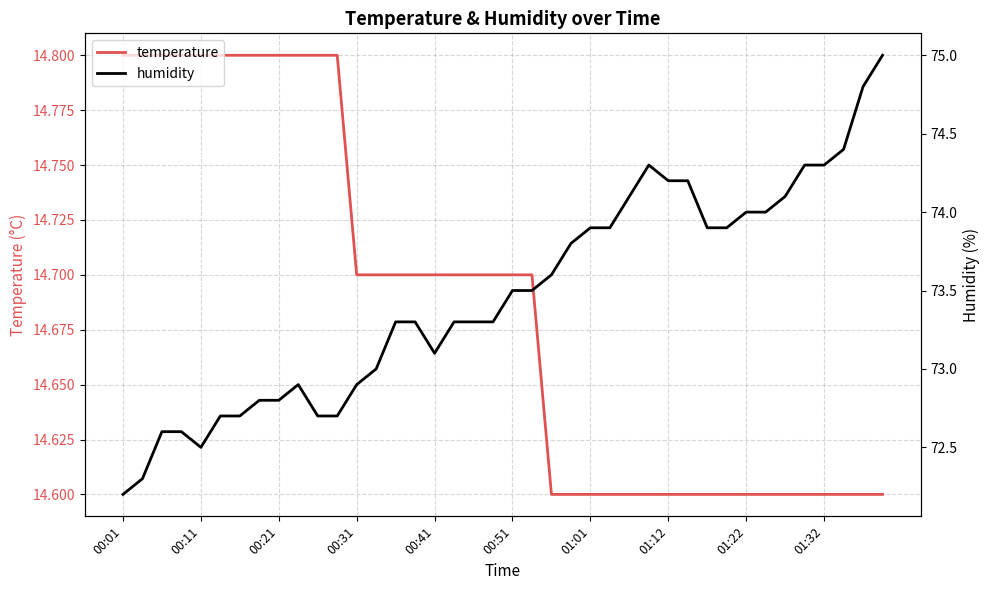

True or false: temperature has a value of 9.5 at 00:31.

False